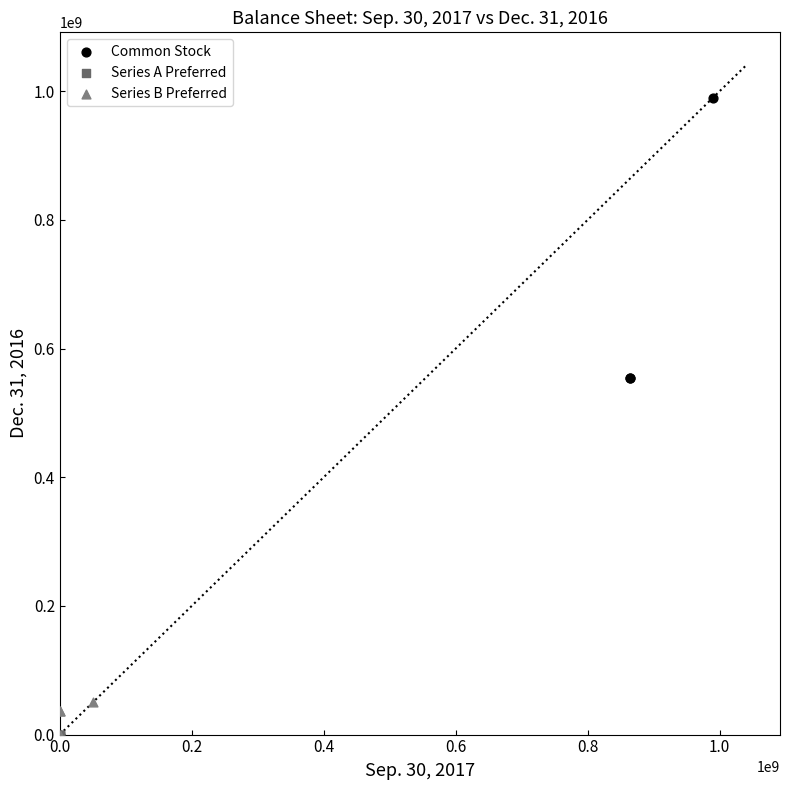

Which series has the largest Y range (max minus min)?

Common Stock